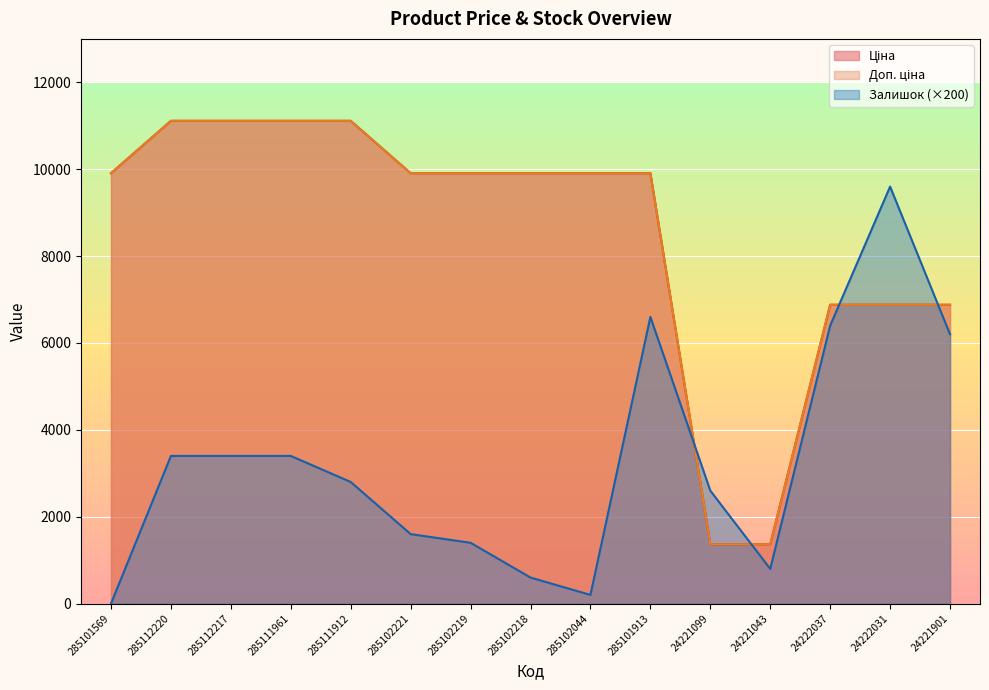

What is the label of the 8th point from the left?

285102218